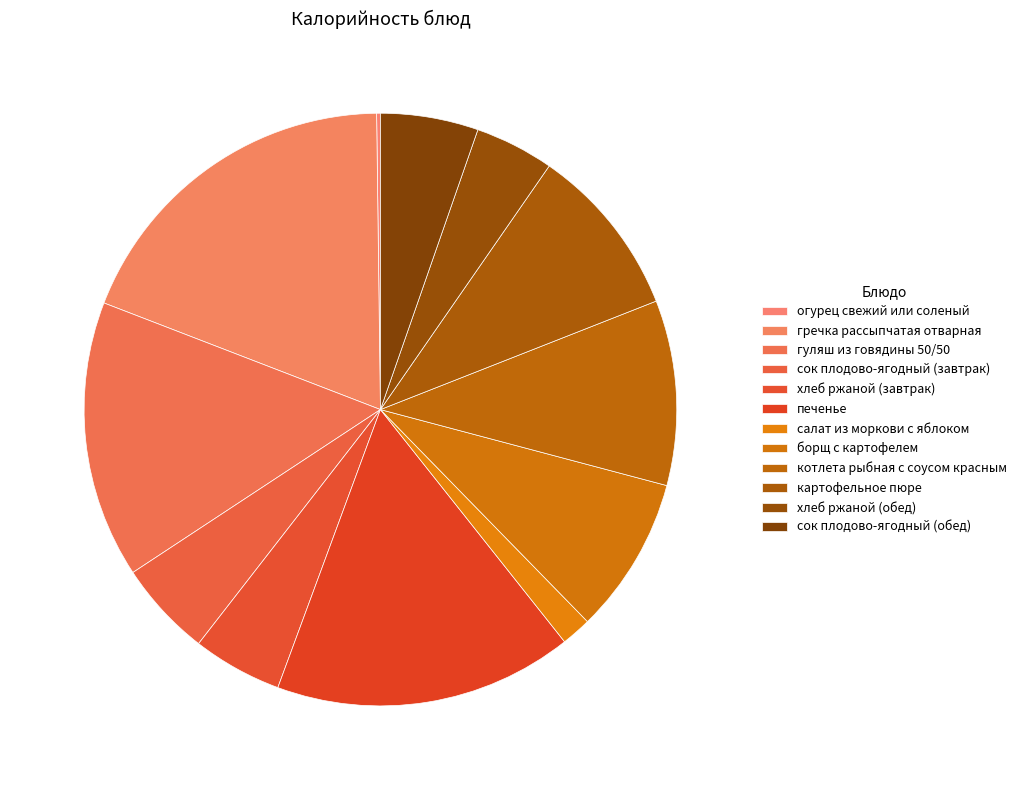

To the nearest percent, what percentage of the pie is хлеб ржаной (завтрак)?

5%